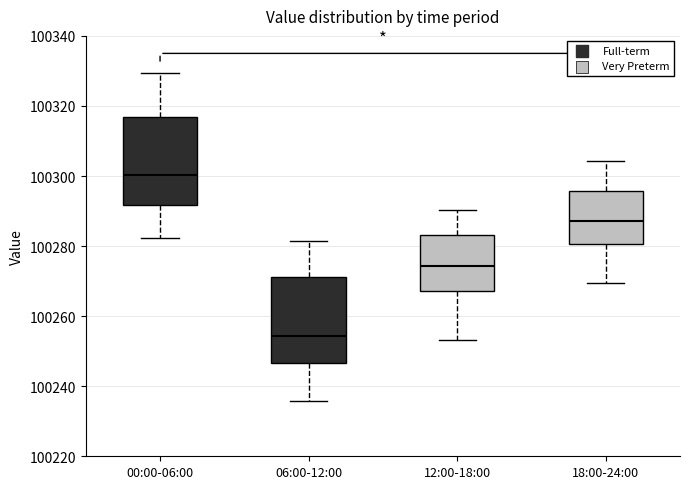

Where does the upper whisker of the box for 06:00-12:00 end on the y-axis? The values are not printed on the chart, so give them approximately, as read against the axis.

100282